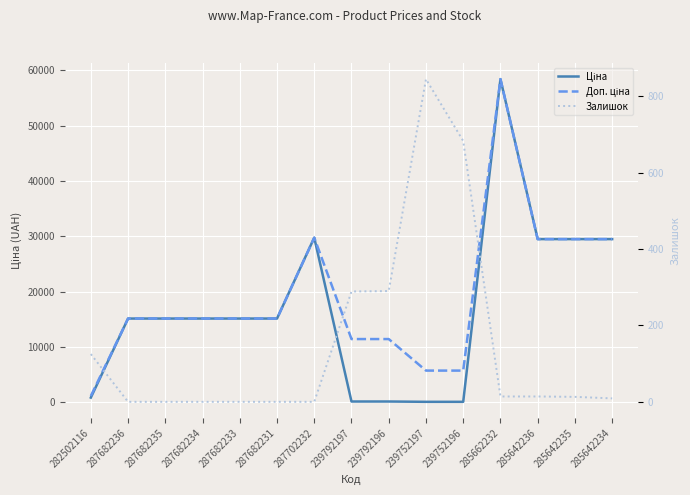

Which label corresponds to the largest value in the chart?

285662232